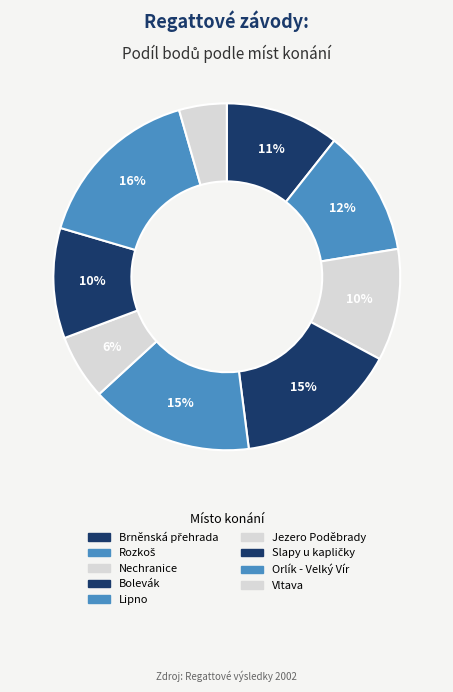

How many segments does this pie chart have?

9